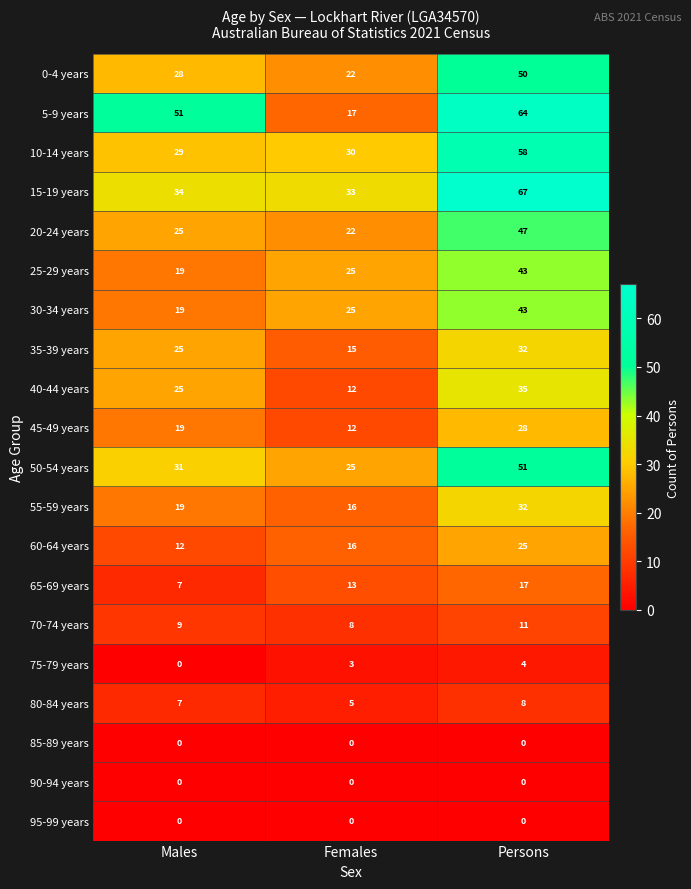

True or false: 85-89 years has a value of 0 at Persons.

True